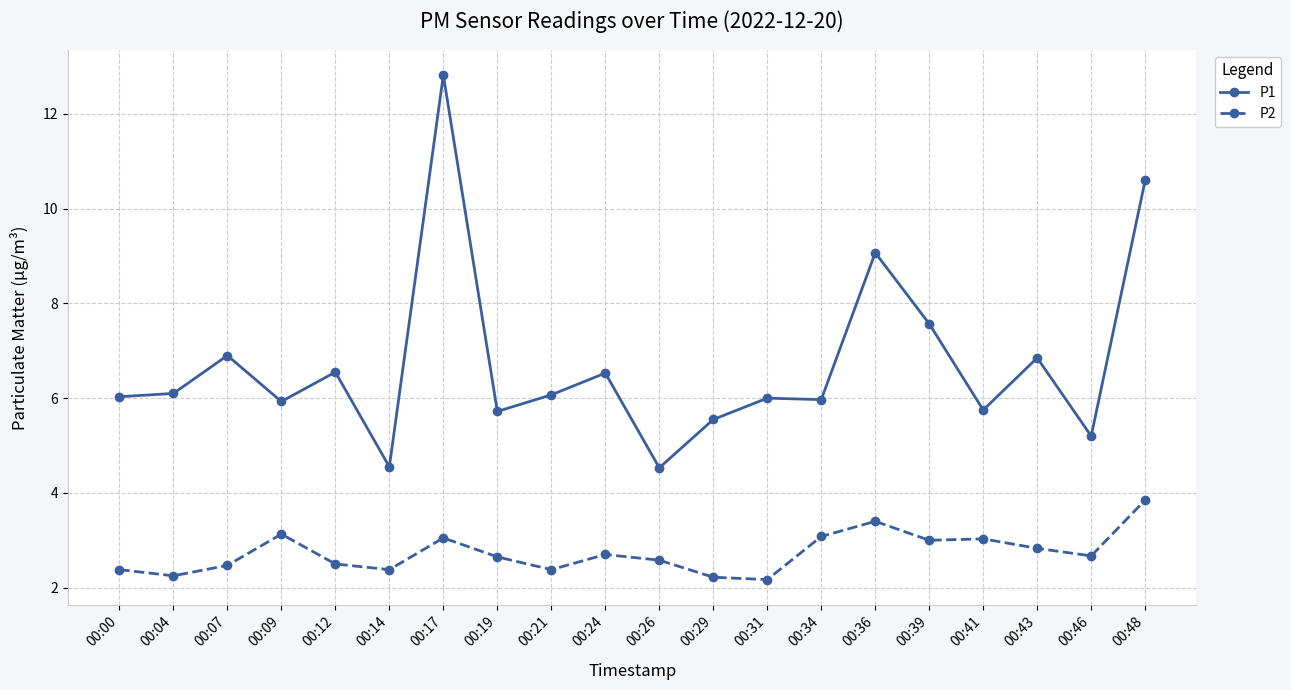

At how many categories does at least one series exceed 7?

4